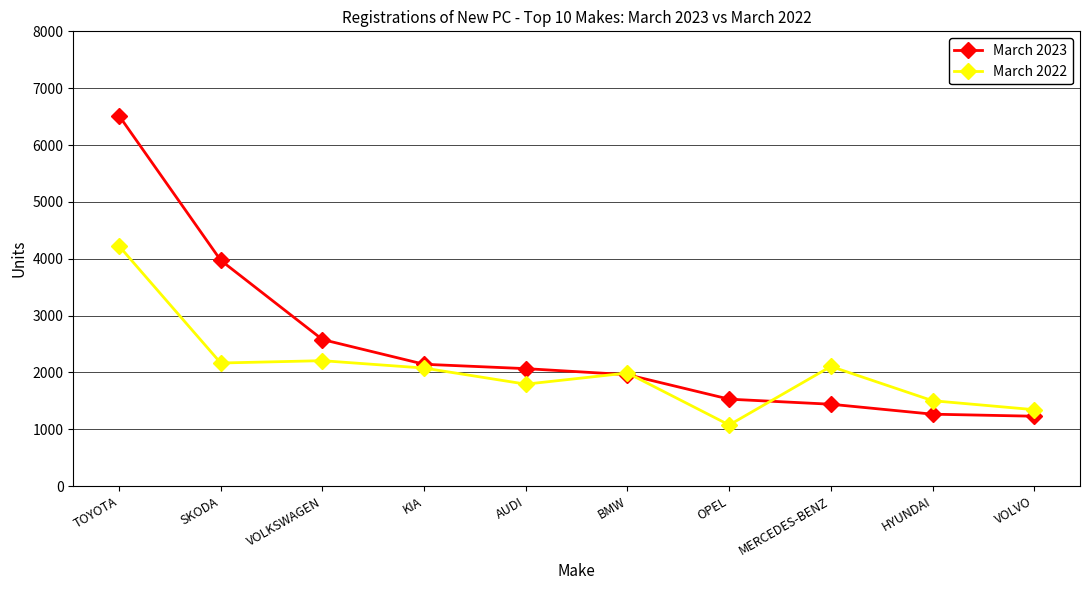

How many data points in March 2023 are less than 2067?

5